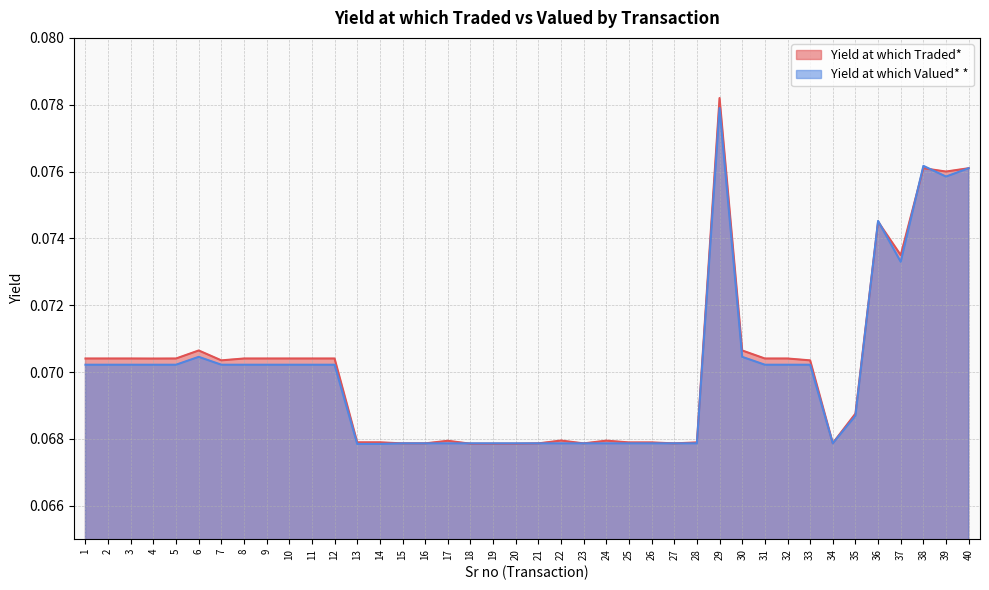

Between 35 and 28, which is larger?

35